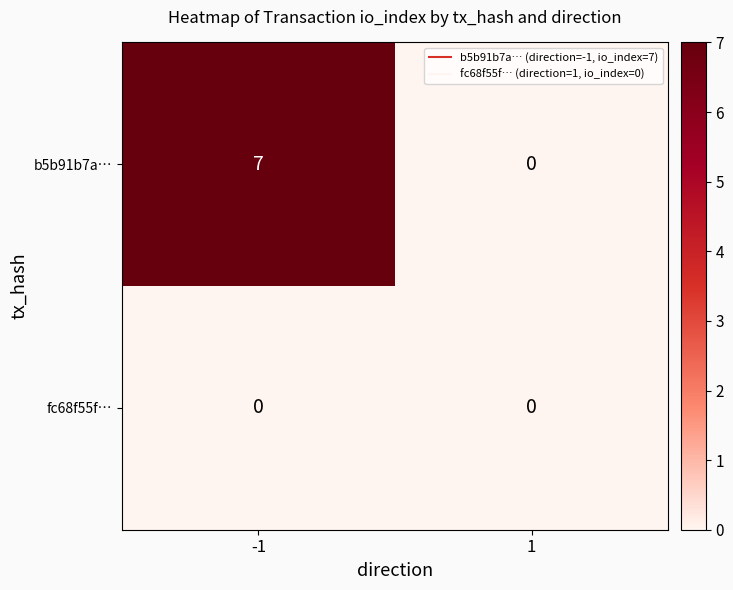

At how many categories does at least one series exceed 1?

1